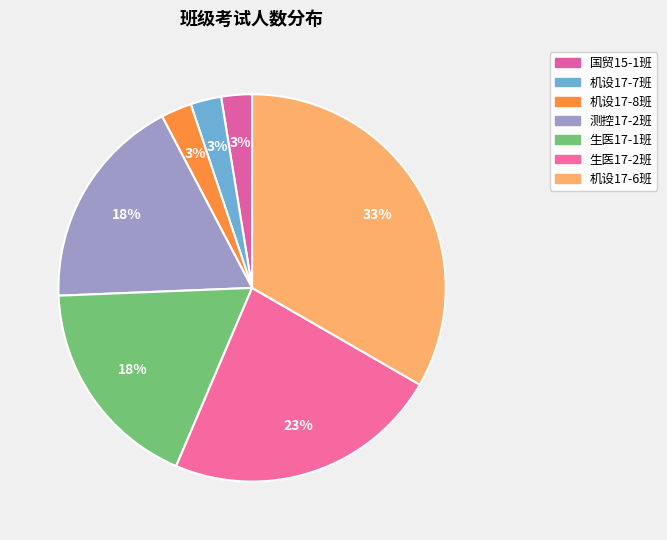

Which has a higher value, 测控17-2班 or 机设17-6班?

机设17-6班